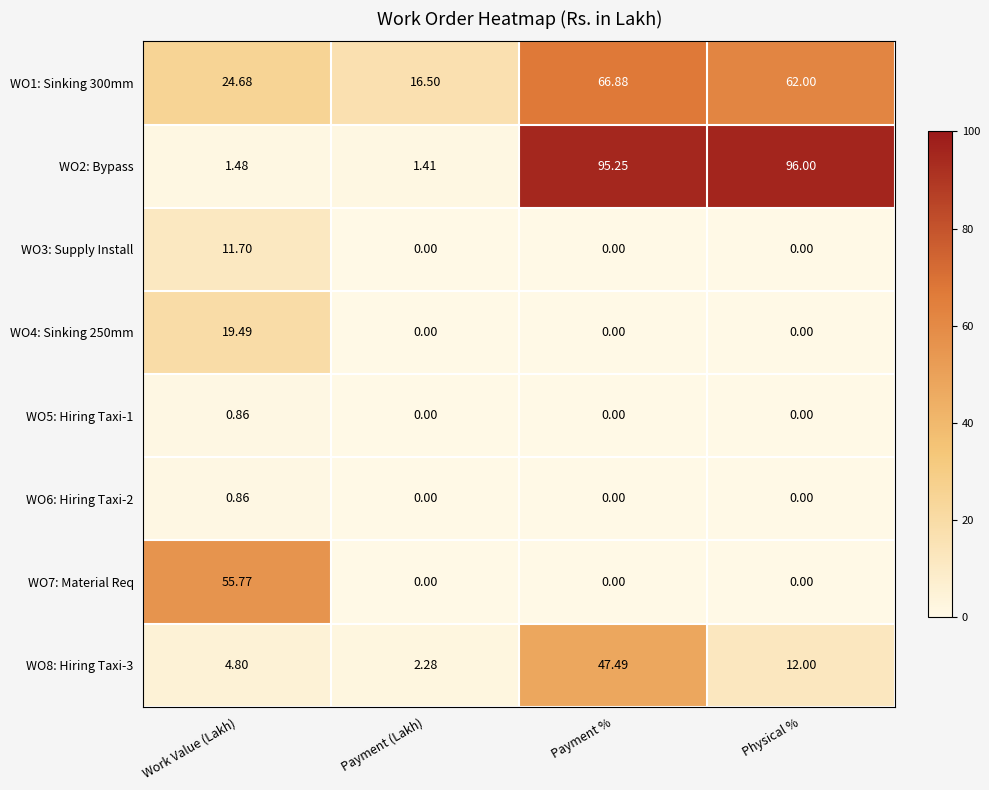

At which category is the sum across all series the highest?

Payment %